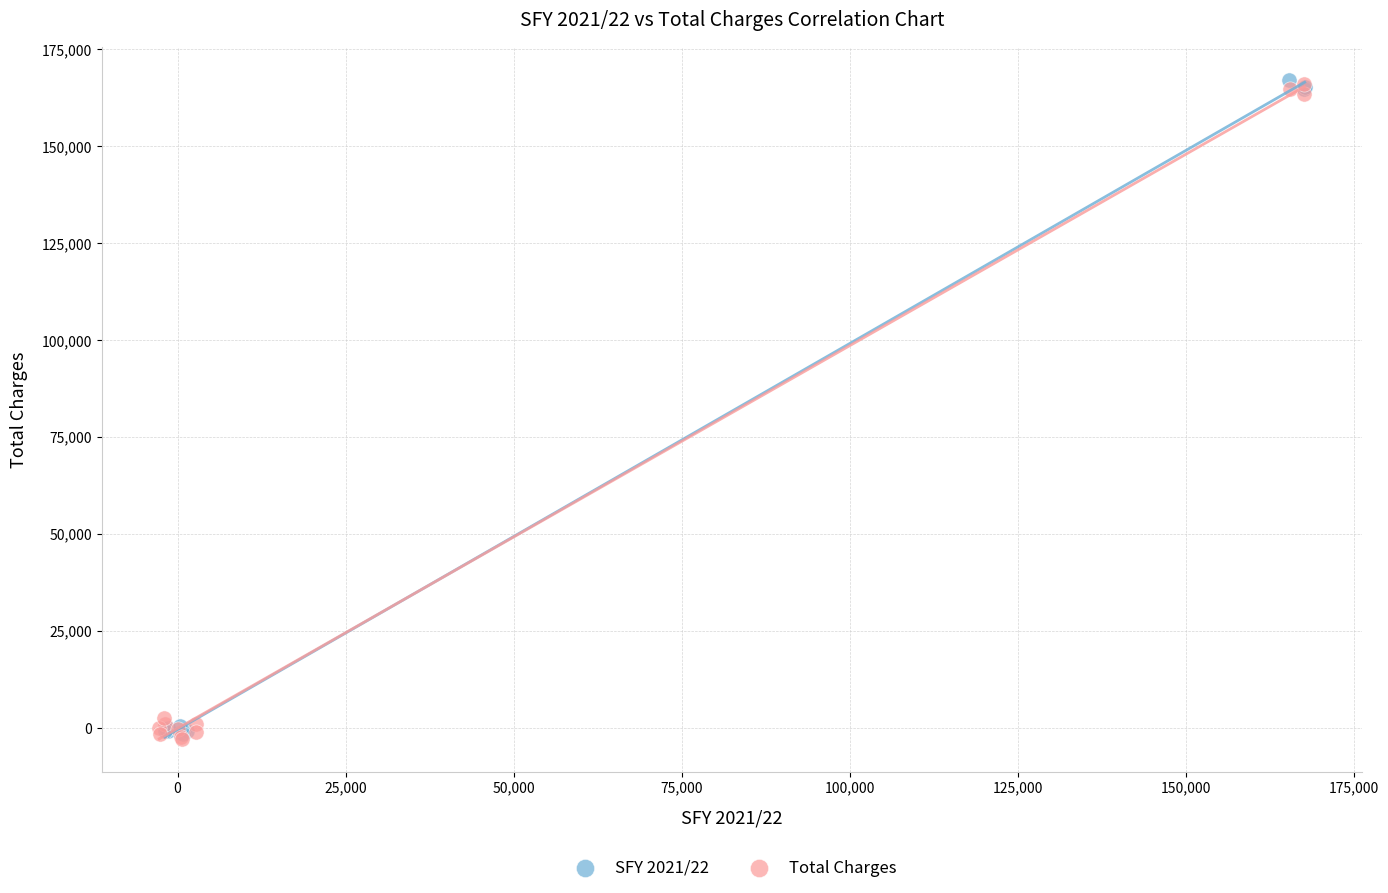

What are all the series names shown in the legend?

SFY 2021/22, Total Charges